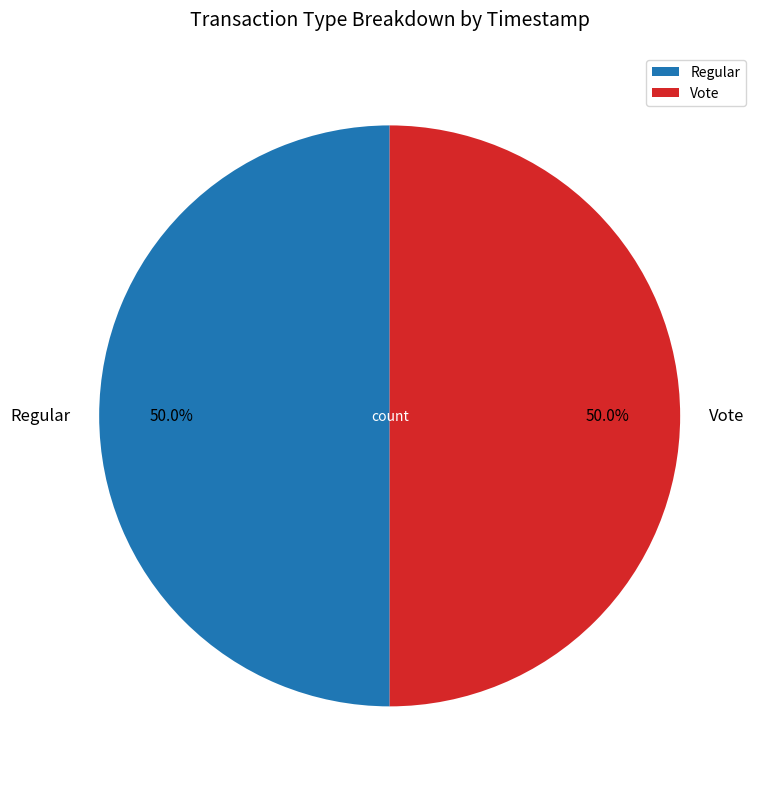

Count the number of slices in the pie.

2